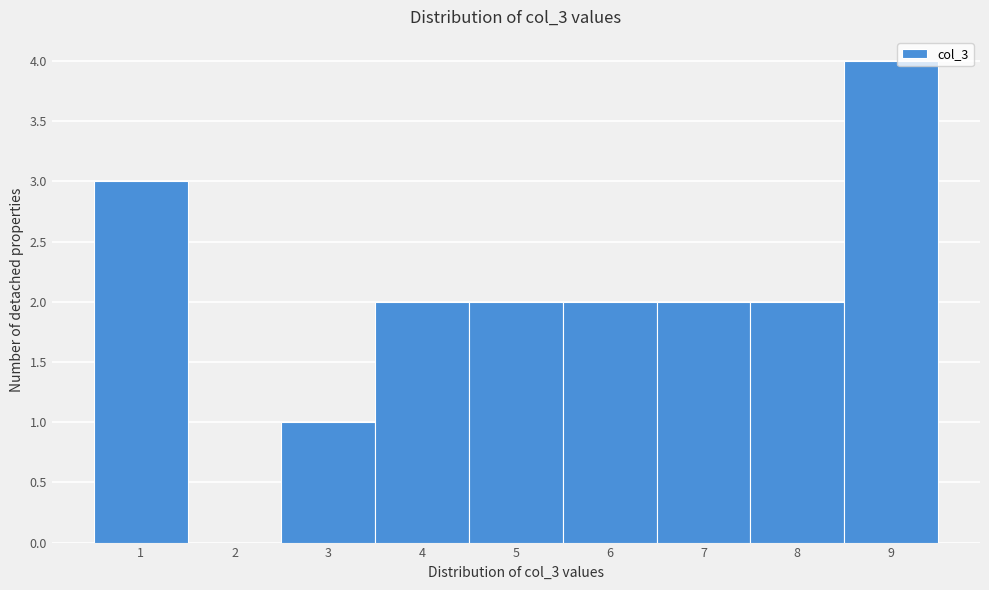

Over which range of the x-axis is the bar tallest?

8.5 to 9.5